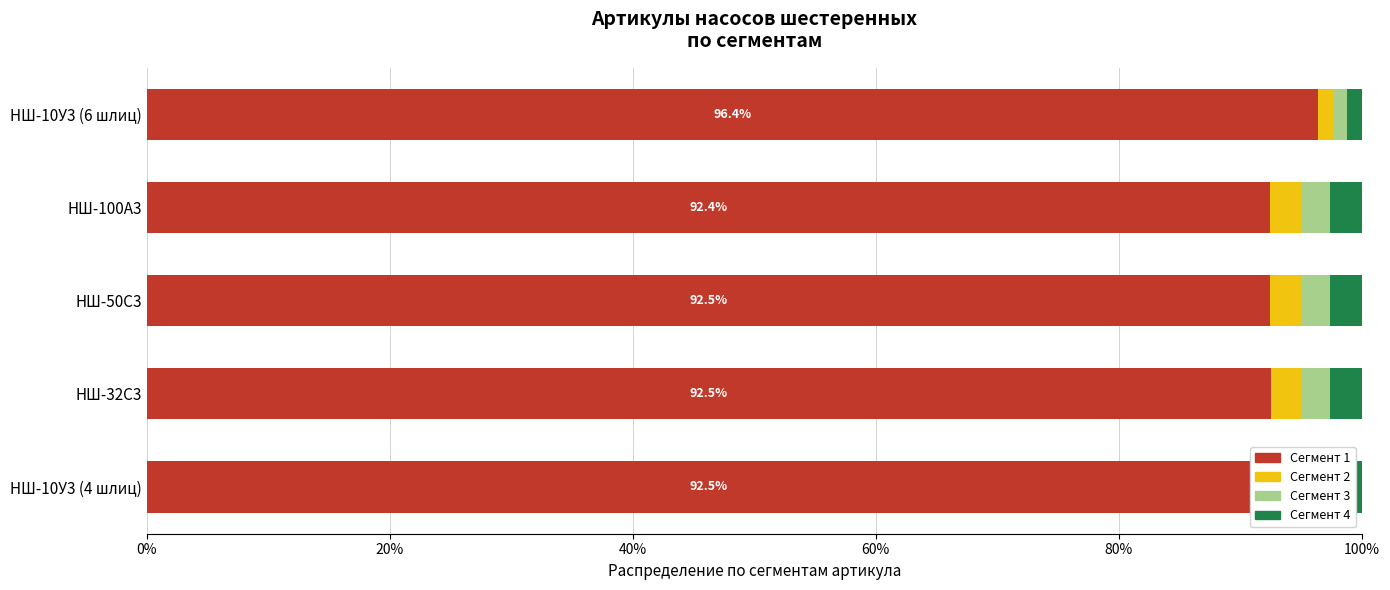

What is the total value across all series at НШ-50С3?

100.0